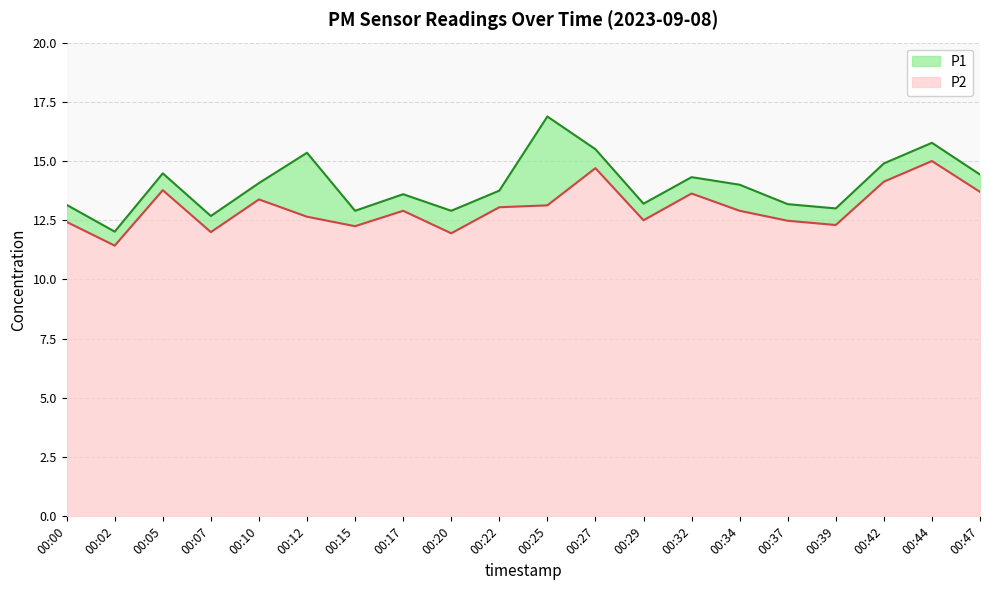

Where is the first local maximum for P1?

00:05